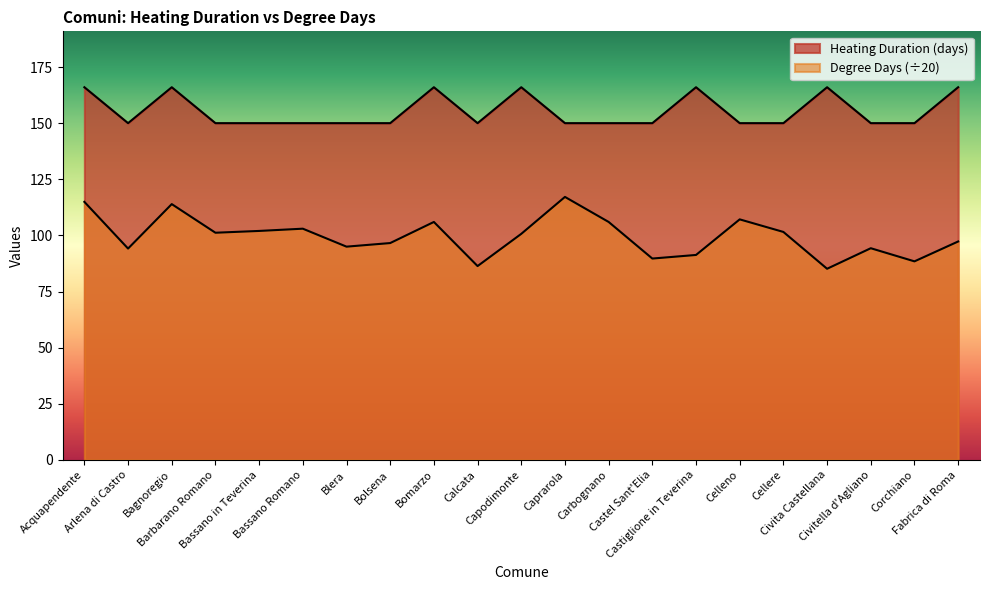

How many lines are shown in the chart?

2